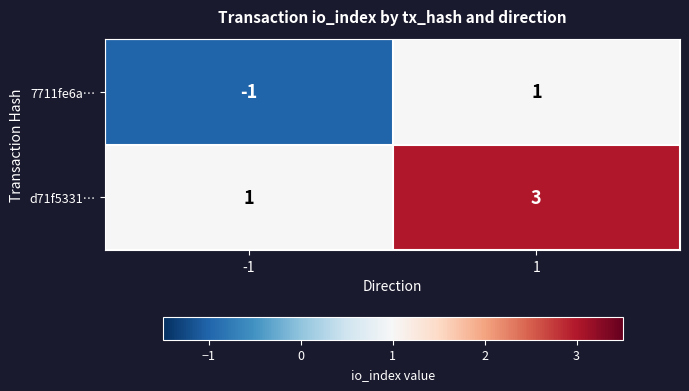

The 7711fe6a… series shows -1 at -1. True or false?

True